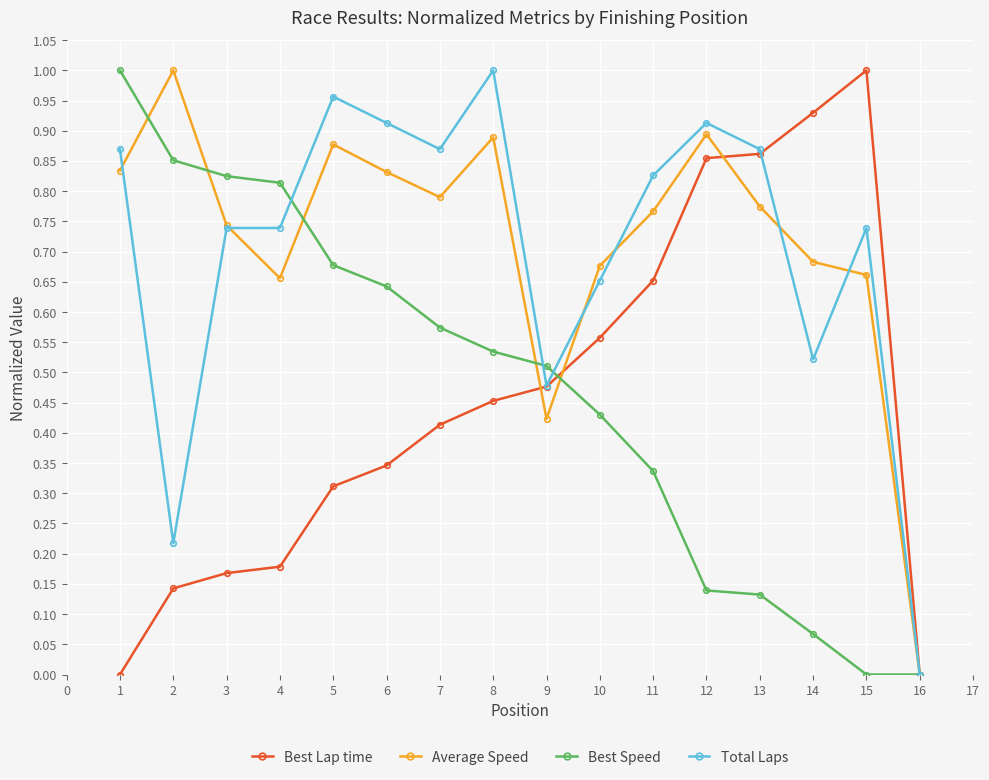

The value of Best Lap time at 10 is 0.2. True or false?

False